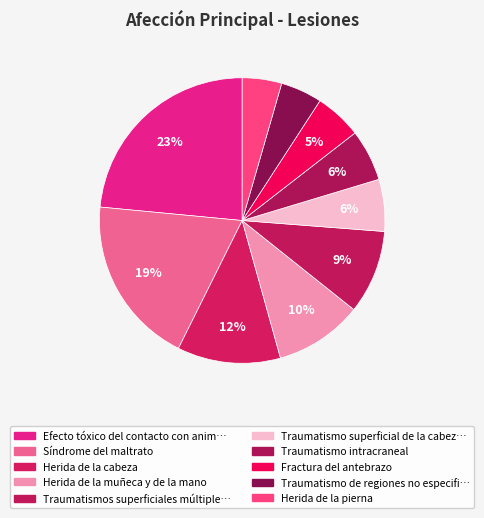

How many slices are in this pie chart?

10